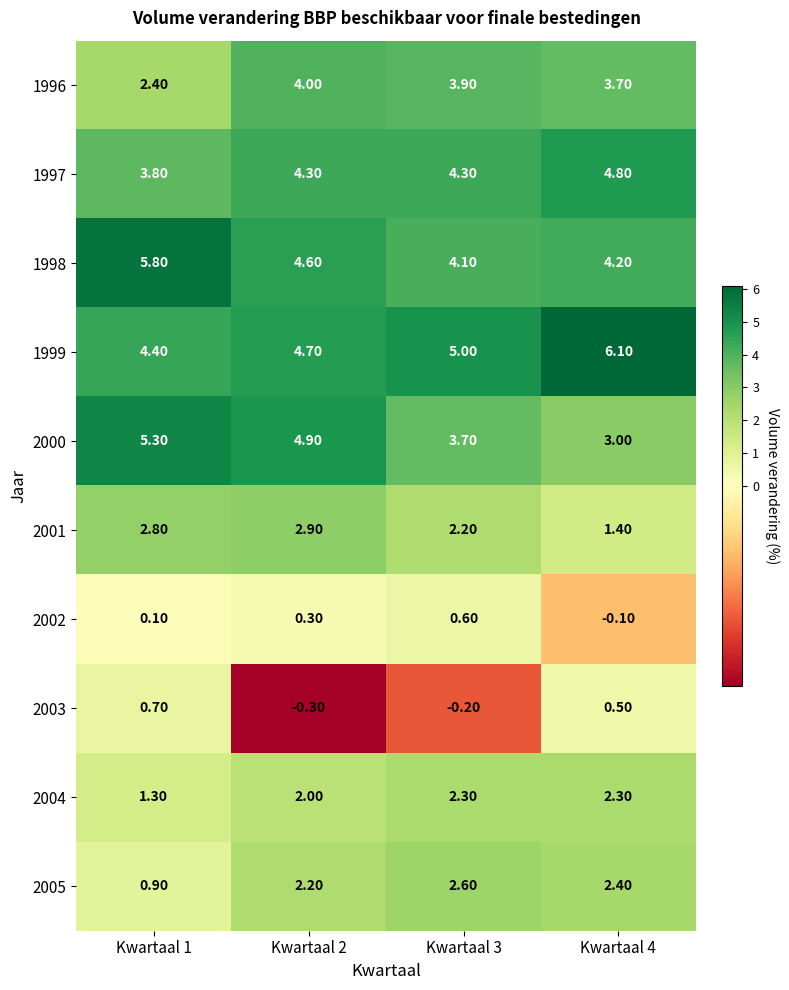

What is the sum of all 2003 values?

0.7